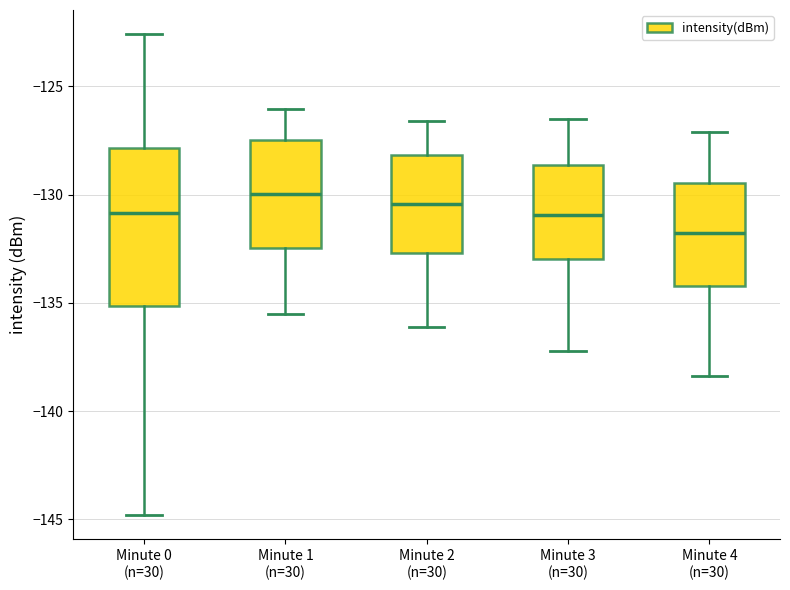

Reading left to right, read every box against the y-axis: the position of its median line, the range the box covers, and the ends of its whiskers. The values are not printed on the chart, so give them approximately, as read against the axis.

Minute 0 (n=30): median -131.0, box -135.0 to -128.0, whiskers -145.0 to -122.5
Minute 1 (n=30): median -130.0, box -132.5 to -127.5, whiskers -135.5 to -126.0
Minute 2 (n=30): median -130.5, box -132.5 to -128.0, whiskers -136.0 to -126.5
Minute 3 (n=30): median -131.0, box -133.0 to -128.5, whiskers -137.0 to -126.5
Minute 4 (n=30): median -131.5, box -134.0 to -129.5, whiskers -138.5 to -127.0